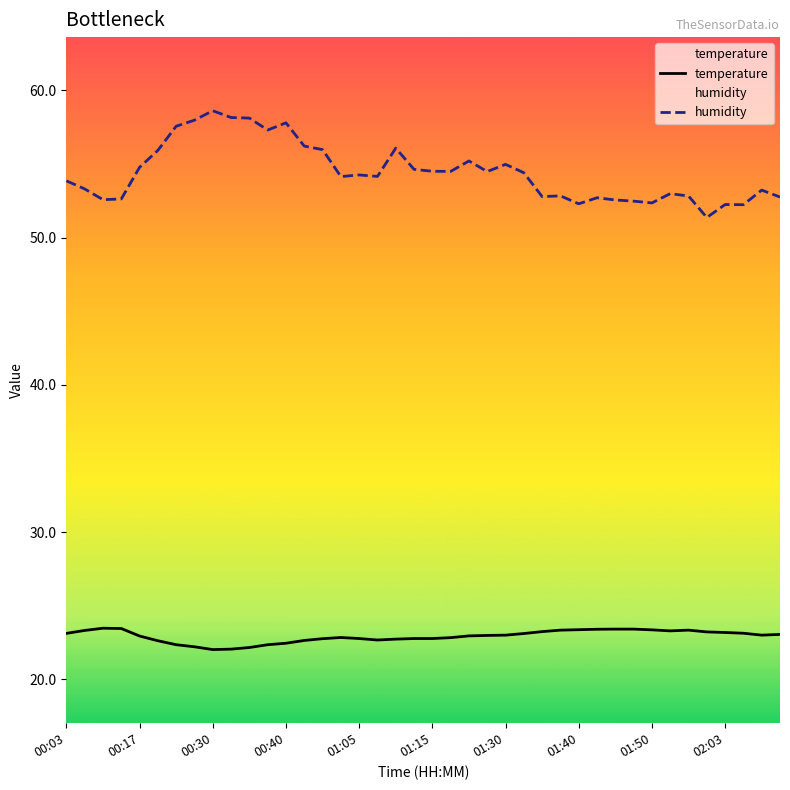

The humidity series shows 81.1 at 01:15. True or false?

False